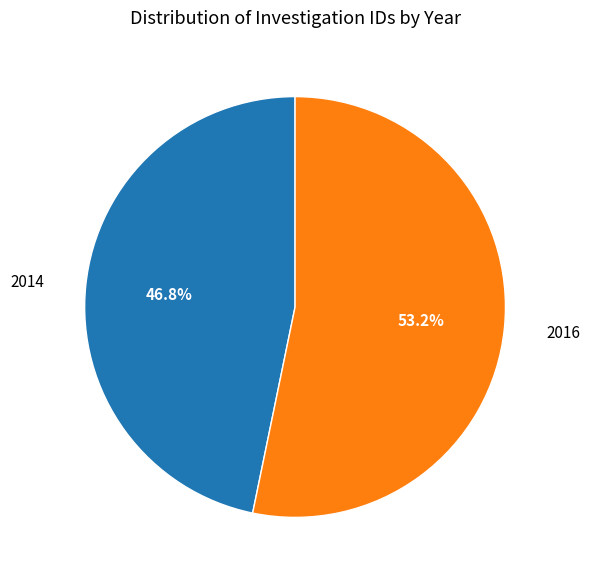

Combined, do 2014 and 2016 account for over 50%?

Yes